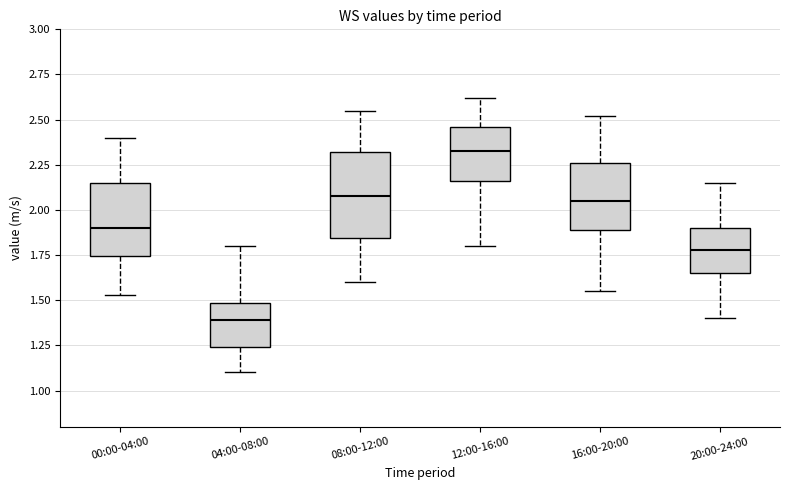

Comparing the boxes themselves (not the whiskers), which one is the tallest?

08:00-12:00